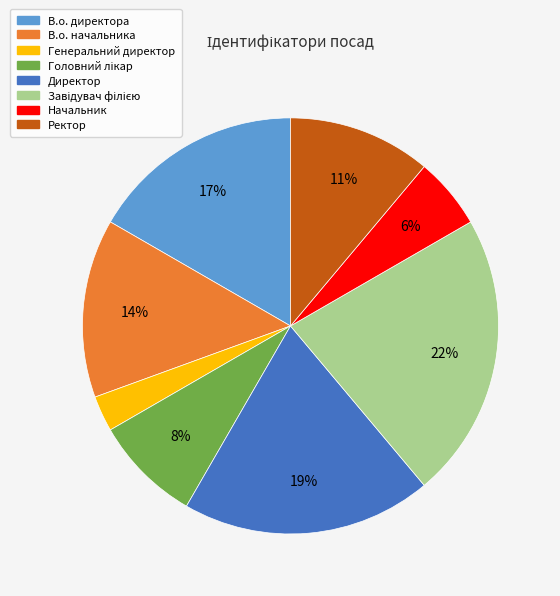

Which slice is the smallest?

Генеральний директор